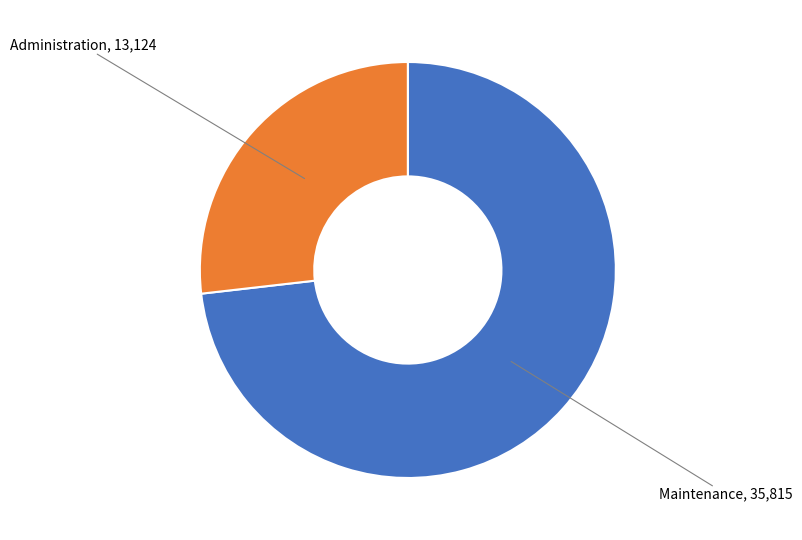

Is there a majority slice in this chart?

Yes